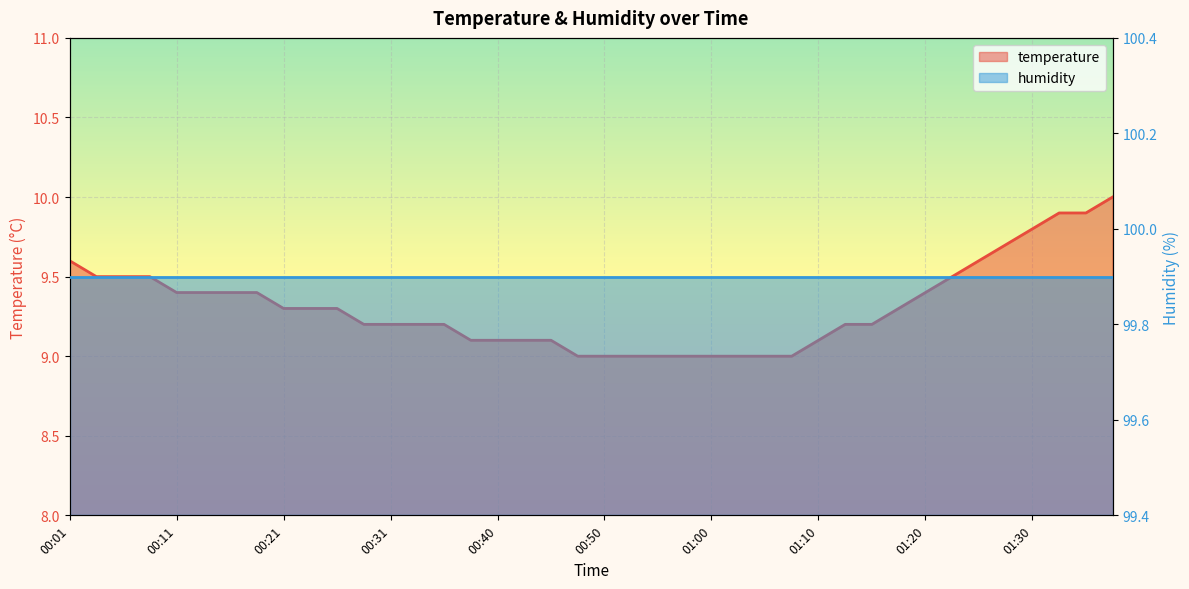

Reading left to right, extract all data points from this chart.

00:01=9.6	00:03=9.5	00:06=9.5	00:08=9.5	00:11=9.4	00:13=9.4	00:16=9.4	00:18=9.4	00:21=9.3	00:23=9.3	00:26=9.3	00:28=9.2	00:31=9.2	00:33=9.2	00:35=9.2	00:38=9.1	00:40=9.1	00:43=9.1	00:45=9.1	00:48=9.0	00:50=9.0	00:53=9.0	00:55=9.0	00:58=9.0	01:00=9.0	01:03=9.0	01:05=9.0	01:08=9.0	01:10=9.1	01:13=9.2	01:15=9.2	01:18=9.3	01:20=9.4	01:23=9.5	01:25=9.6	01:28=9.7	01:30=9.8	01:33=9.9	01:35=9.9	01:37=10.0